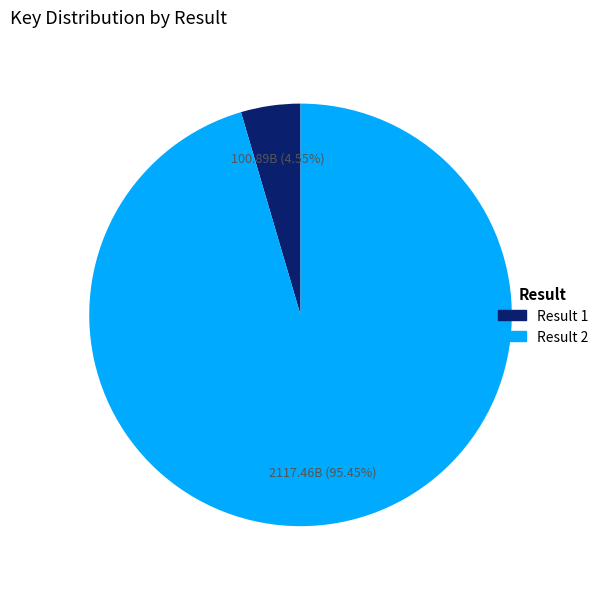

Is there a majority slice in this chart?

Yes